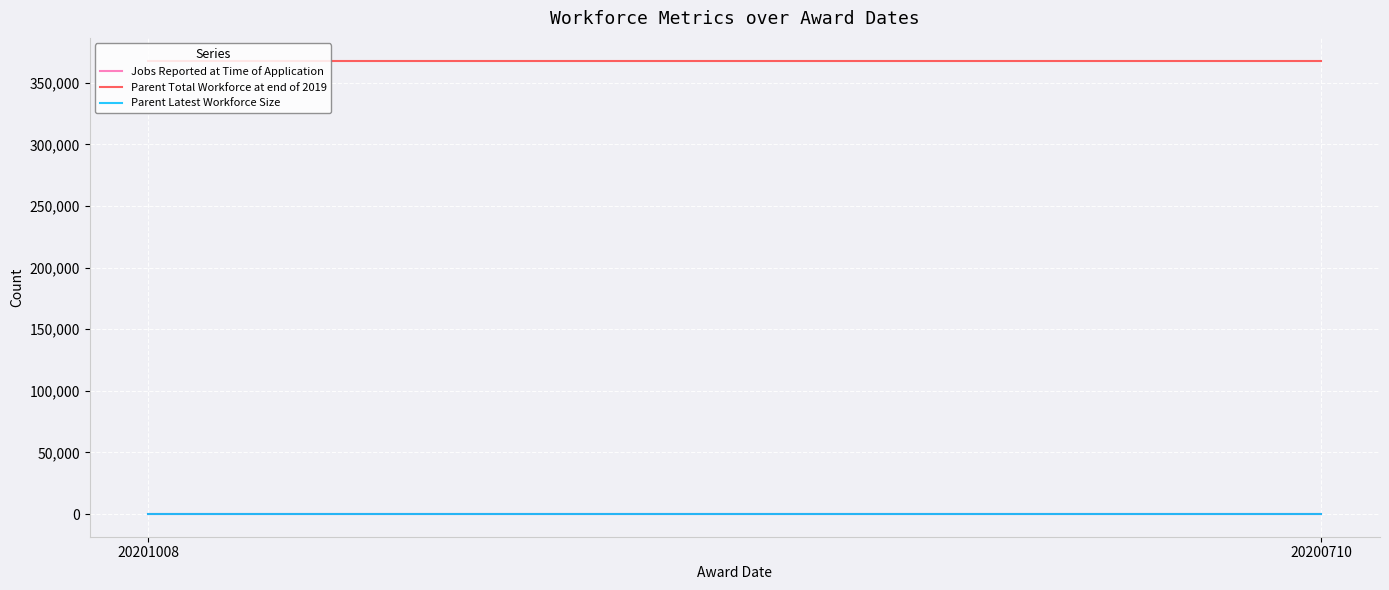

The Jobs Reported at Time of Application series shows 0 at 2. True or false?

True